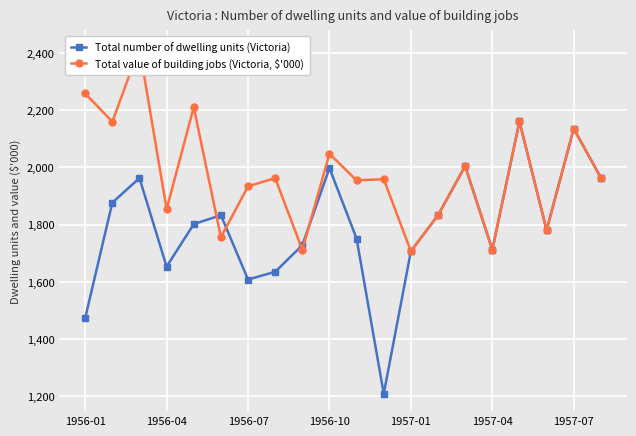

What is the difference between the maximum and minimum values in the Total number of dwelling units (Victoria) series?

953